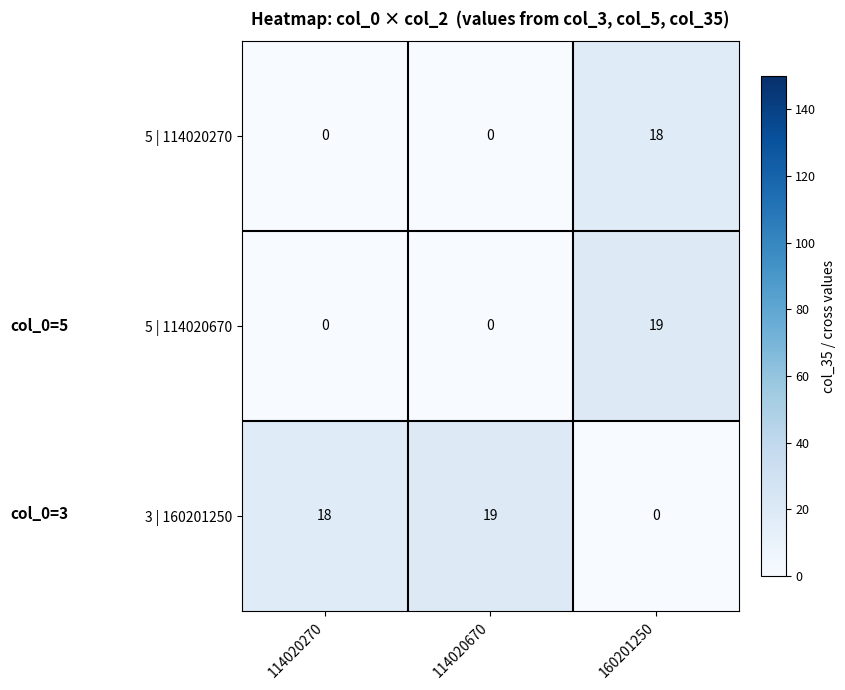

What is the difference between the 3 | 160201250 values at 160201250 and 114020670?

19